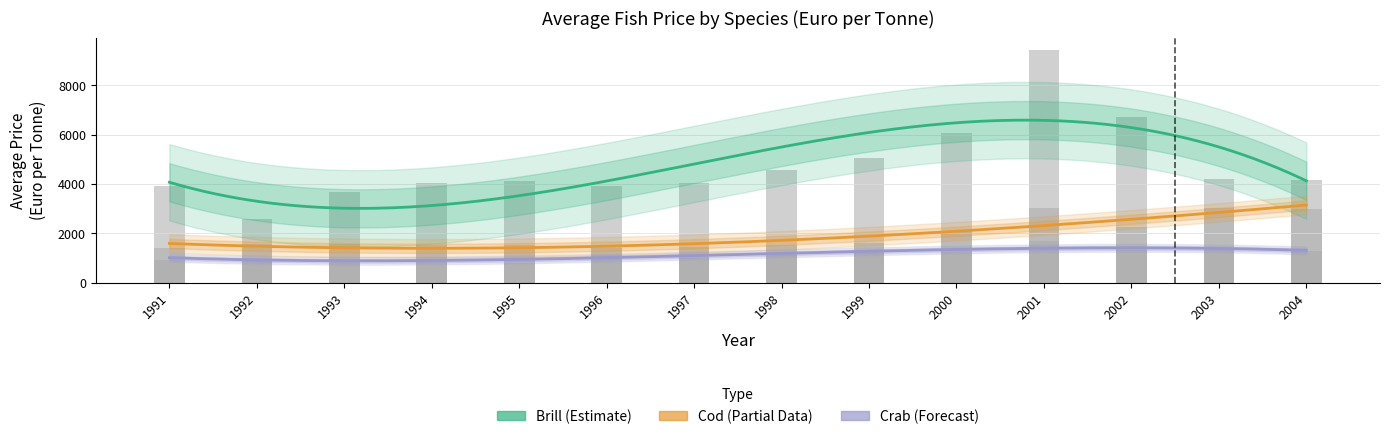

Reading right to left, list all the values displayed in this chart.

Brill: 2004=4160	2003=4194	2002=6717	2001=9441	2000=6082	1999=5065	1998=4568	1997=4037	1996=3923	1995=4102	1994=4042	1993=3687	1992=2588	1991=3899
Cod: 2004=2970	2003=3026	2002=2269	2001=3017	2000=2073	1999=1594	1998=1535	1997=1433	1996=1396	1995=1505	1994=1511	1993=1576	1992=1549	1991=1406
Crab: 2004=1300	2003=1340	2002=1340	2001=1675	2000=1234	1999=1252	1998=1159	1997=992	1996=1105	1995=805	1994=942	1993=973	1992=973	1991=929